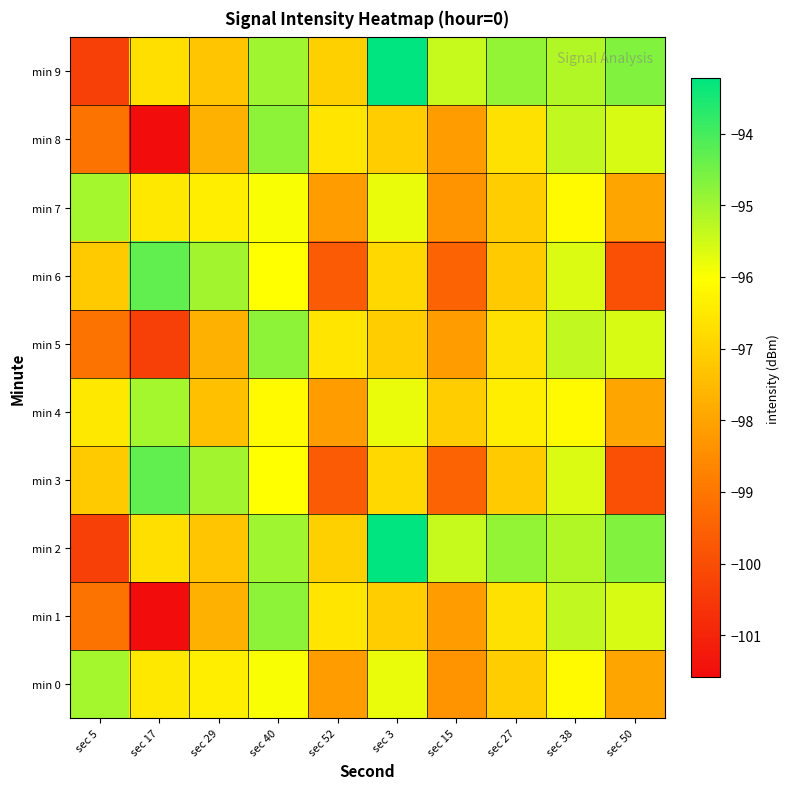

Between sec 29 and sec 17, which is larger?

sec 29